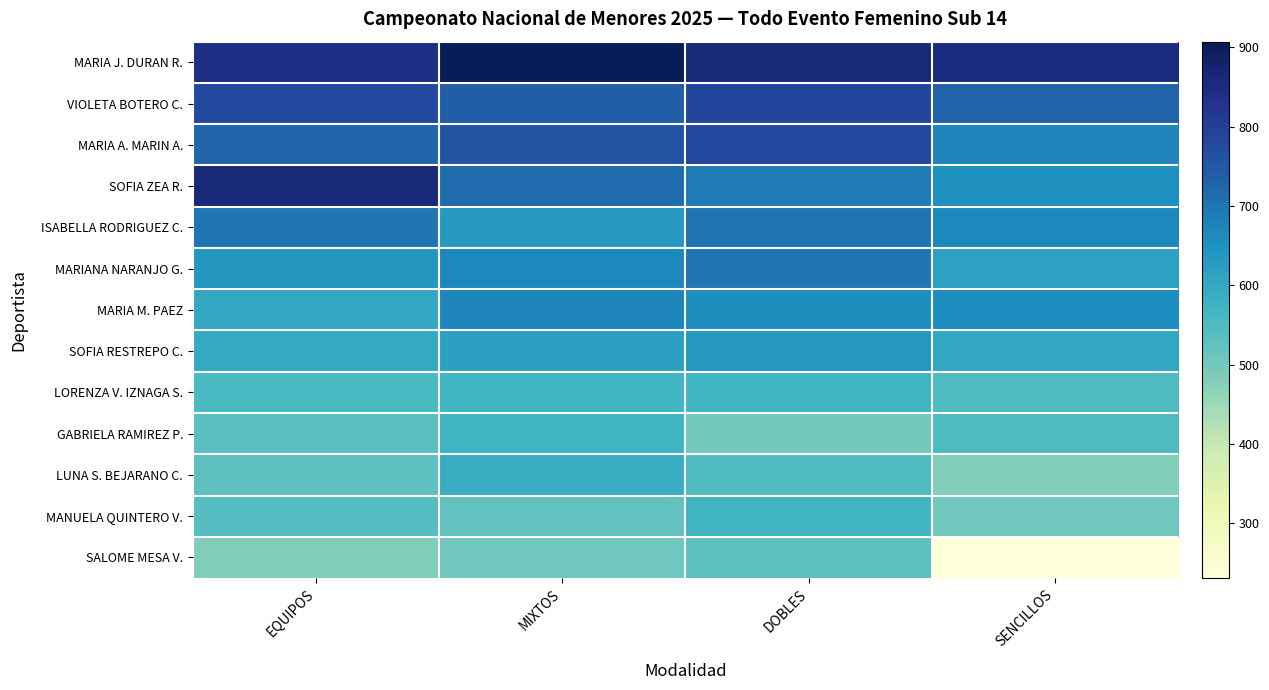

Reading left to right, what are all the values shown in this chart?

MARIA J. DURAN R.: EQUIPOS=842	MIXTOS=907	DOBLES=859	SENCILLOS=852
VIOLETA BOTERO C.: EQUIPOS=778	MIXTOS=738	DOBLES=783	SENCILLOS=730
MARIA A. MARIN A.: EQUIPOS=723	MIXTOS=759	DOBLES=781	SENCILLOS=674
SOFIA ZEA R.: EQUIPOS=860	MIXTOS=716	DOBLES=688	SENCILLOS=654
ISABELLA RODRIGUEZ C.: EQUIPOS=696	MIXTOS=634	DOBLES=699	SENCILLOS=669
MARIANA NARANJO G.: EQUIPOS=640	MIXTOS=667	DOBLES=696	SENCILLOS=614
MARIA M. PAEZ: EQUIPOS=599	MIXTOS=671	DOBLES=658	SENCILLOS=661
SOFIA RESTREPO C.: EQUIPOS=598	MIXTOS=618	DOBLES=633	SENCILLOS=601
LORENZA V. IZNAGA S.: EQUIPOS=557	MIXTOS=570	DOBLES=570	SENCILLOS=550
GABRIELA RAMIREZ P.: EQUIPOS=537	MIXTOS=572	DOBLES=501	SENCILLOS=549
LUNA S. BEJARANO C.: EQUIPOS=529	MIXTOS=587	DOBLES=548	SENCILLOS=480
MANUELA QUINTERO V.: EQUIPOS=541	MIXTOS=524	DOBLES=567	SENCILLOS=503
SALOME MESA V.: EQUIPOS=483	MIXTOS=505	DOBLES=529	SENCILLOS=231